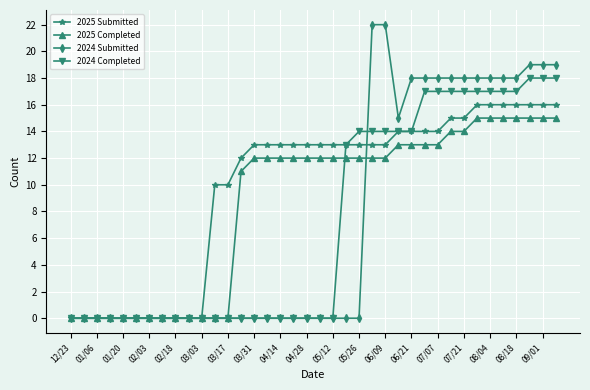

What is the highest value of the 2025 Submitted series?

16